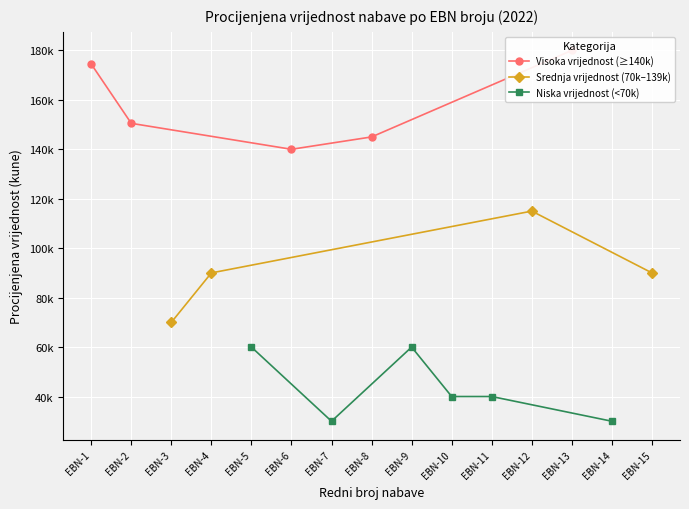

What is the change in value from EBN-4/2022 to EBN-7/2022?

-60000